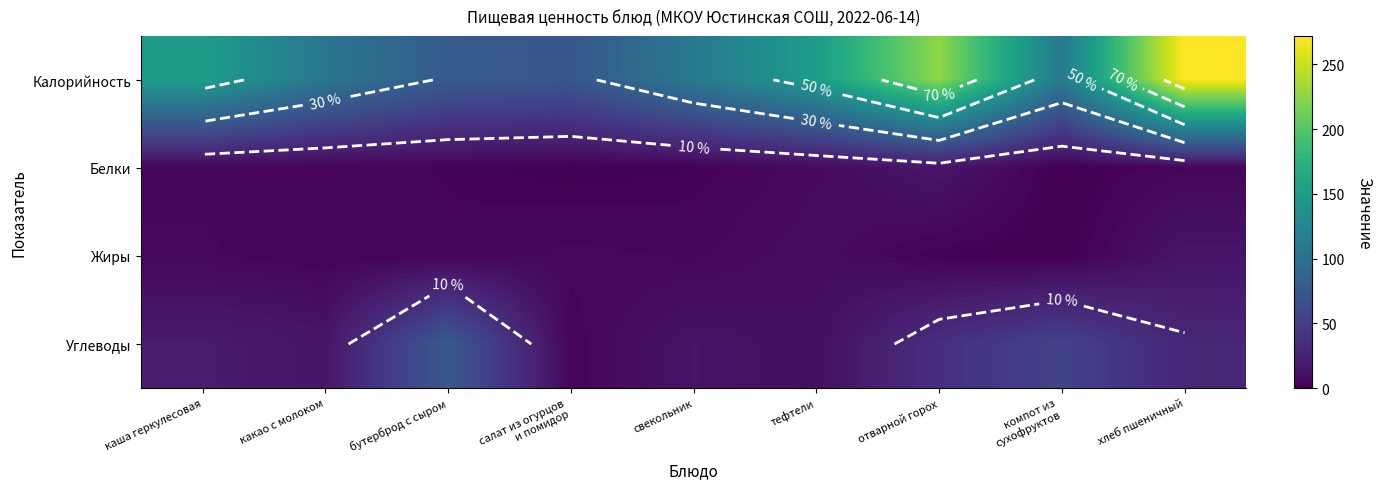

At how many categories does at least one series exceed 255?

1